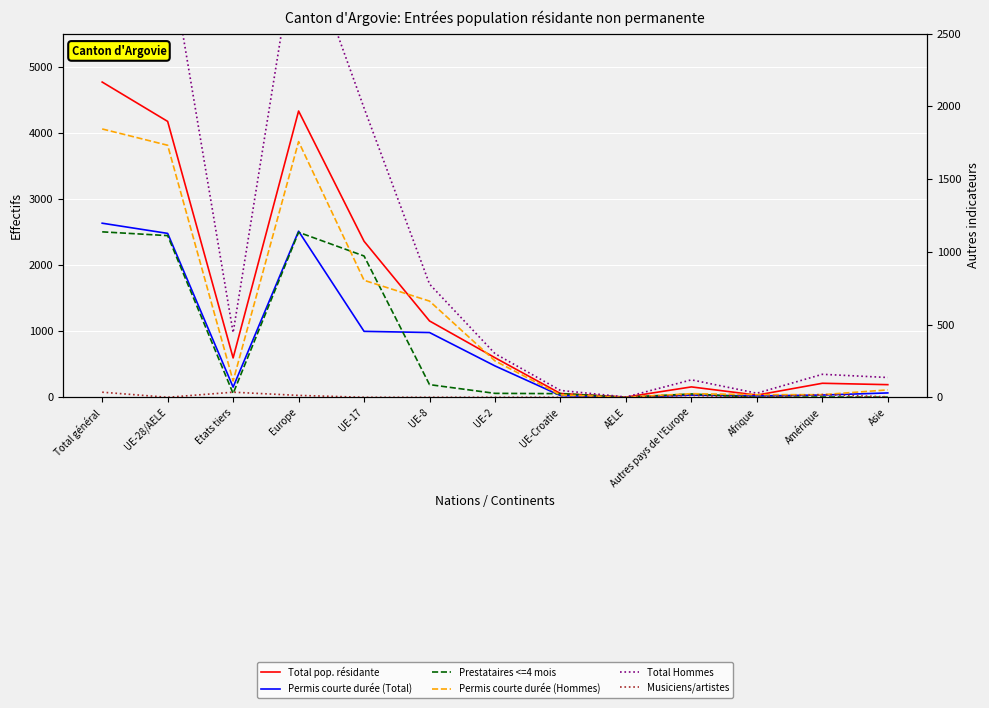

Reading left to right, what are all the values shown in this chart?

Total pop. résidante: 4766	4171	595	4328	2359	1154	598	57	3	157	33	212	191
Permis courte durée (Total): 2632	2478	154	2511	997	979	474	26	2	33	21	34	66
Prestataires <=4 mois: 1137	1111	26	1134	971	87	27	25	1	23	0	2	1
Permis courte durée (Hommes): 1844	1732	112	1757	804	661	250	16	1	25	18	18	51
Total Hommes: 3559	3115	444	3235	1988	778	300	47	2	120	28	158	136
Musiciens/artistes: 35	0	35	13	0	0	0	0	0	13	0	19	3